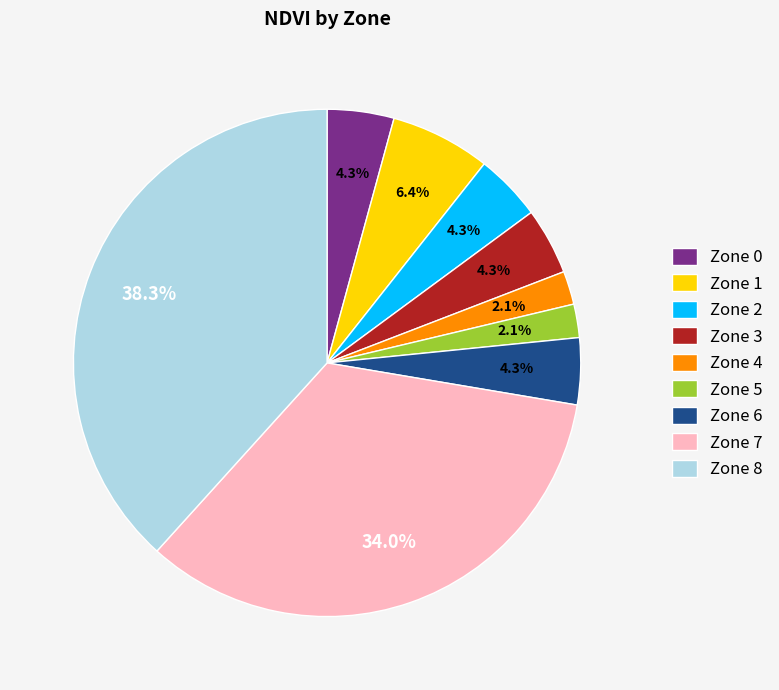

How many slices are in this pie chart?

9